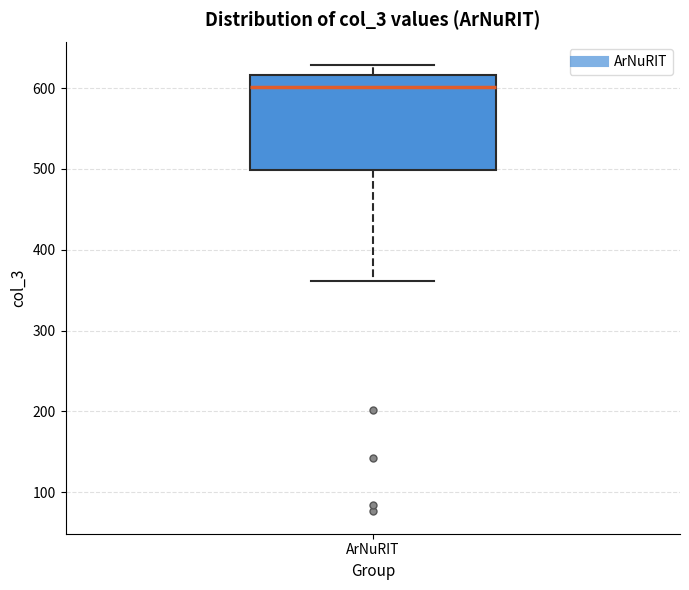

Read this box plot against the y-axis: the position of the median line, the range covered by the box, and the ends of both whiskers. The values are not printed on the chart, so give them approximately, as read against the axis.

median 600, box 500 to 620, whiskers 360 to 630